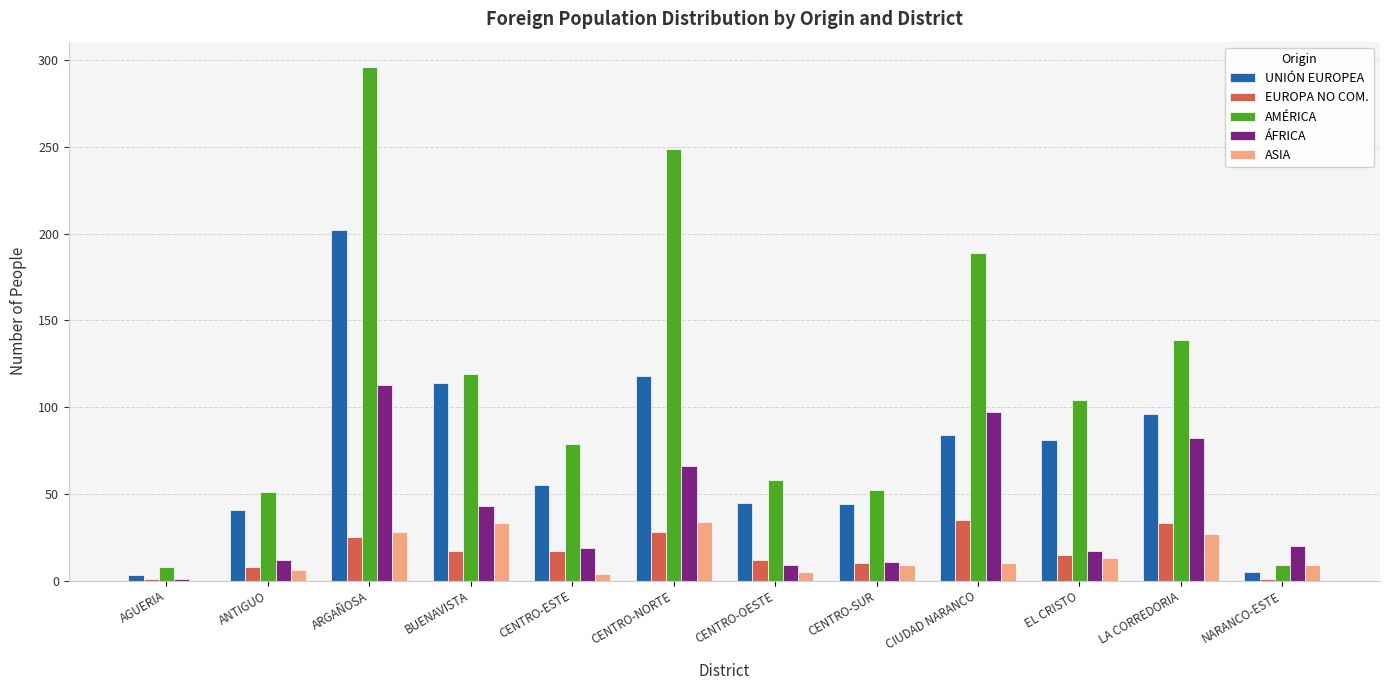

What is the sum of all AMÉRICA values?

1353